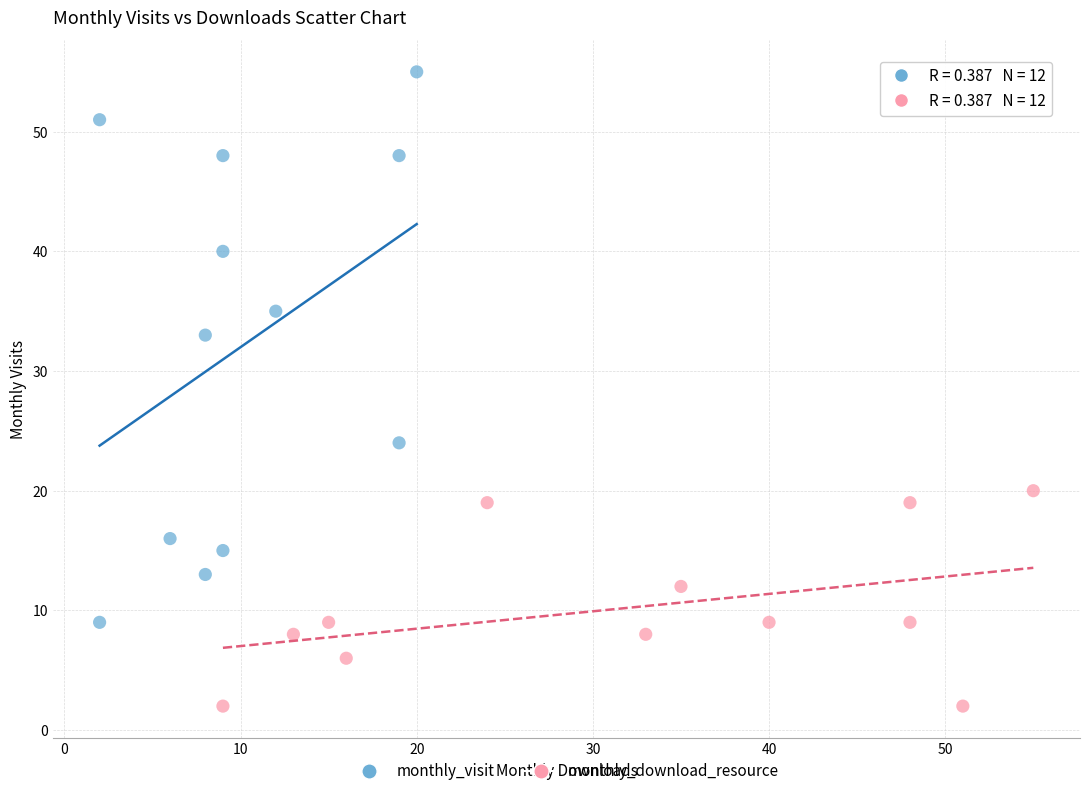

Which series has the widest spread of Y values?

monthly_visit